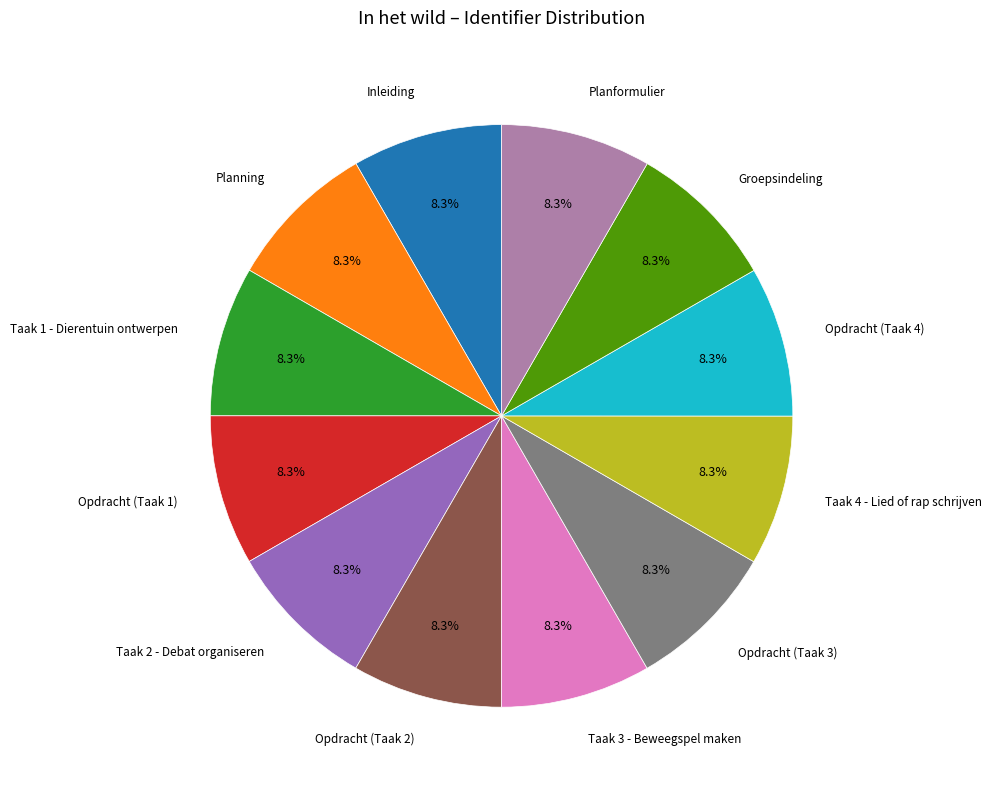

Approximately how many times larger is the value at Taak 1 - Dierentuin ontwerpen compared to Opdracht (Taak 2)?

1.0